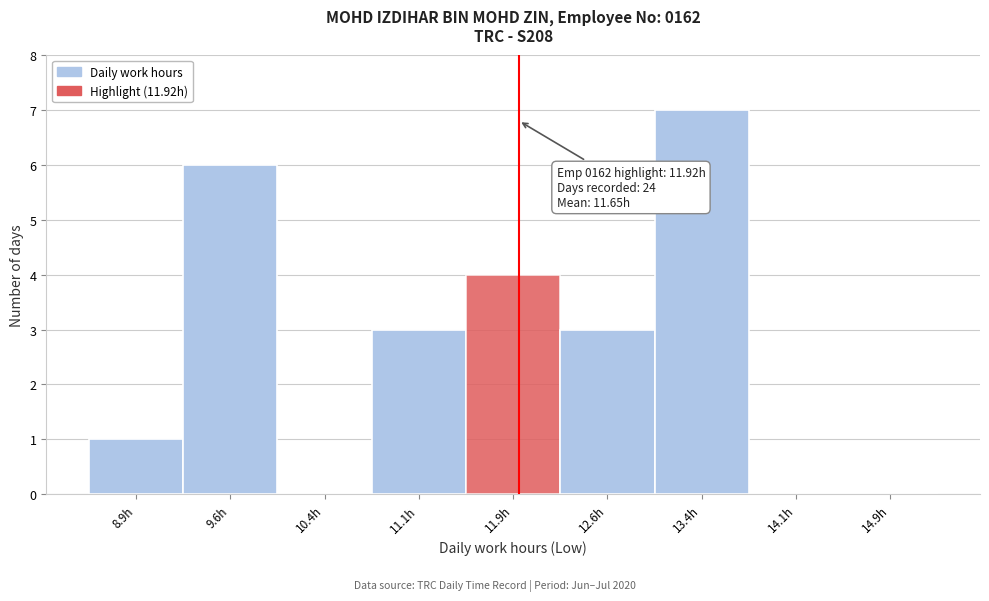

Which range on the x-axis has the tallest bar?

13.00 to 13.75